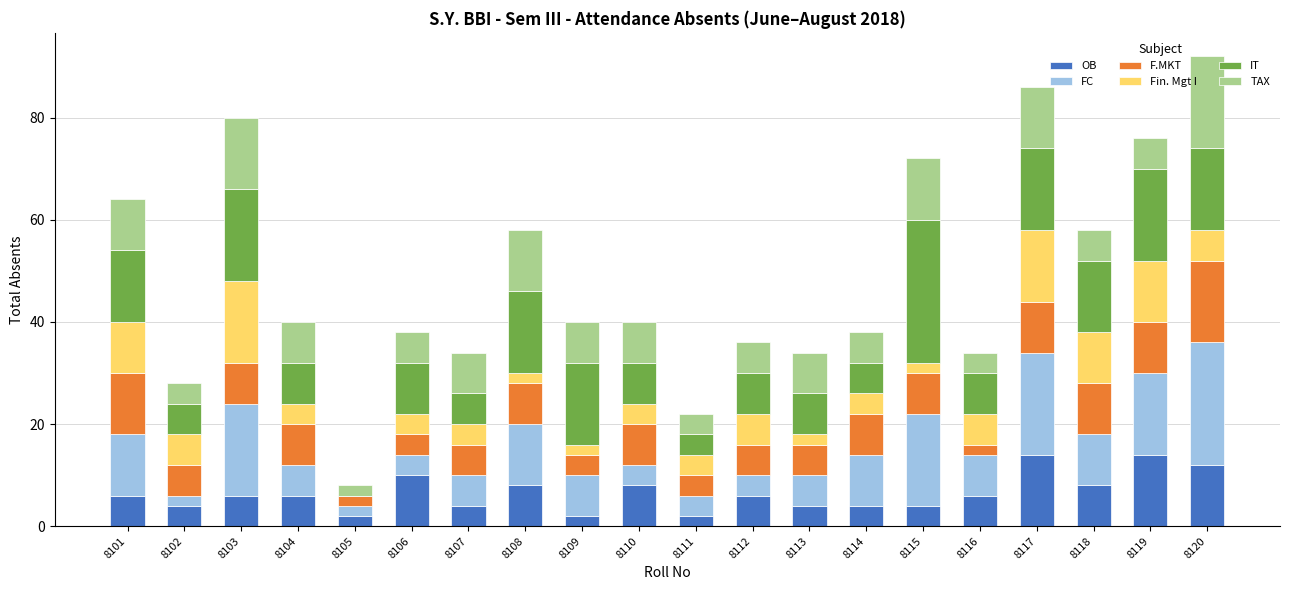

What is the highest value of the OB series?

14